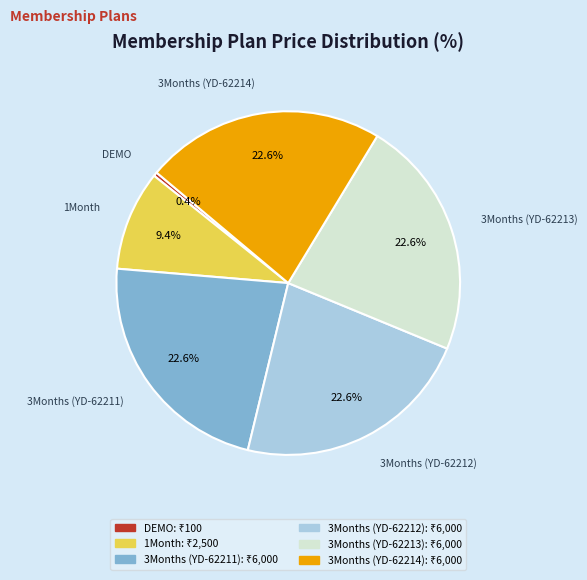

To the nearest percent, what is the average slice percentage?

17%